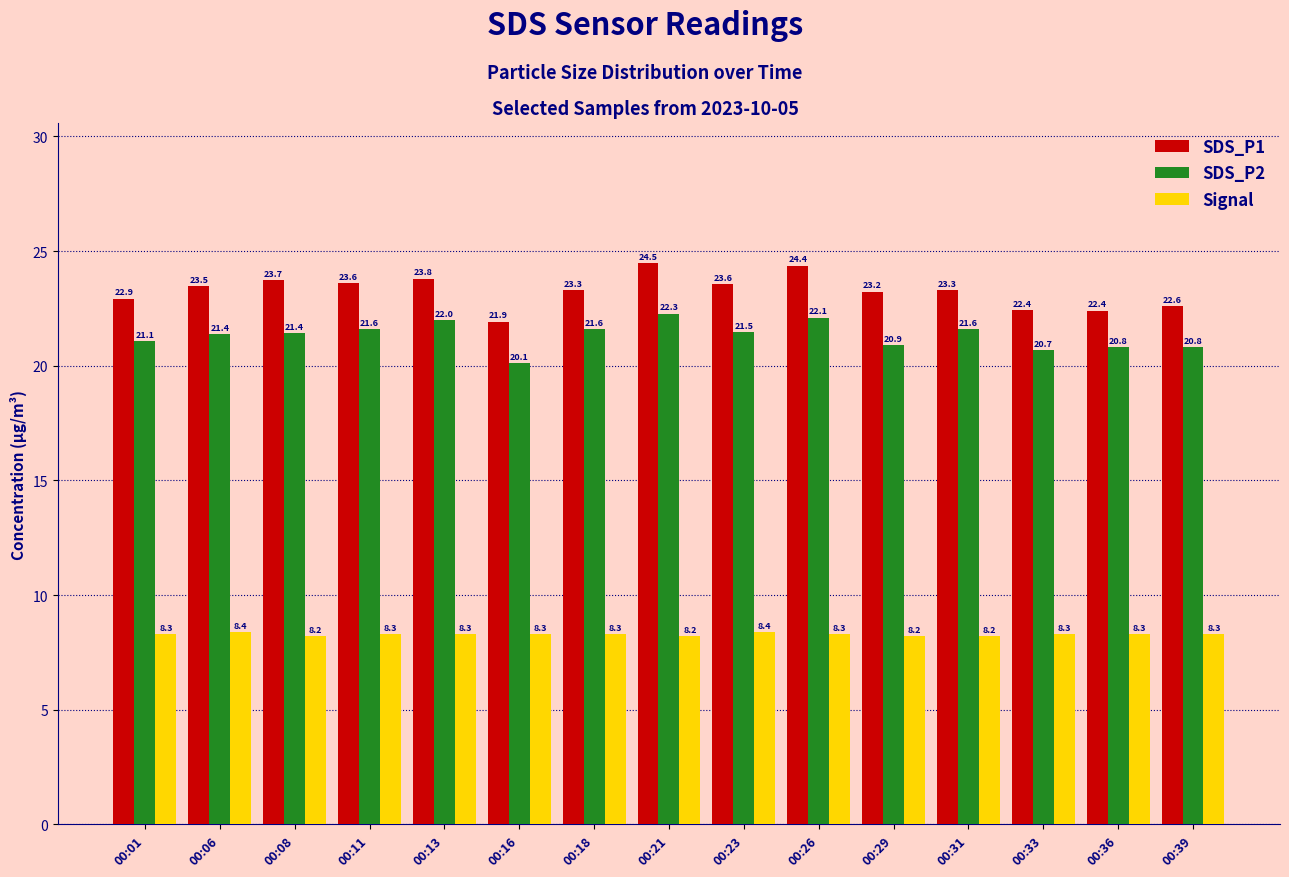

What is the difference between the maximum and minimum values in the SDS_P2 series?

2.1